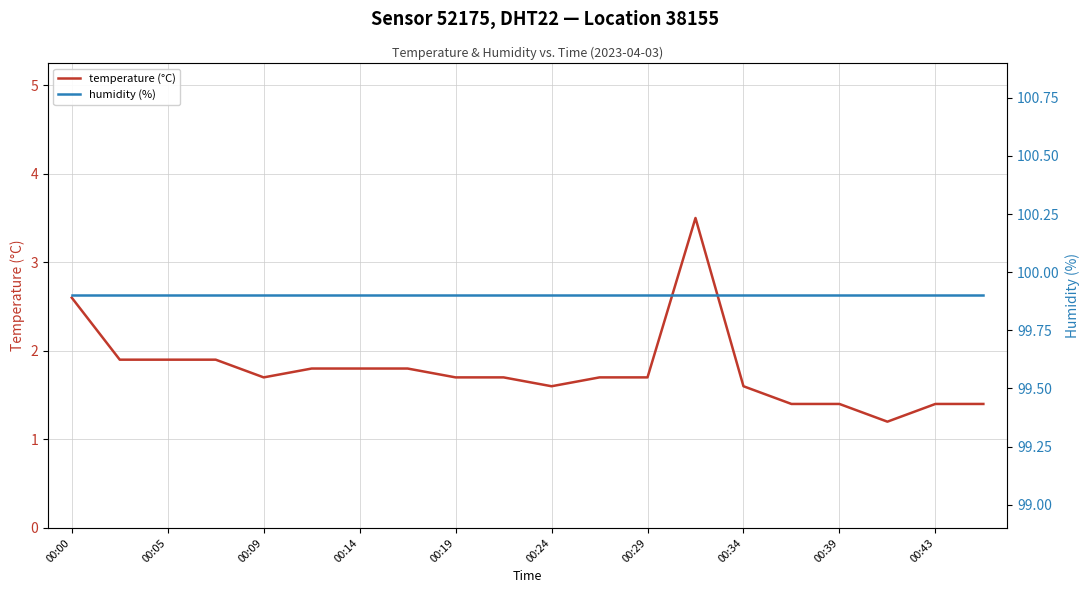

Reading left to right, what are all the values shown in this chart?

temperature (°C): 2.6	1.9	1.9	1.9	1.7	1.8	1.8	1.8	1.7	1.7	1.6	1.7	1.7	3.5	1.6	1.4	1.4	1.2	1.4	1.4
humidity (%): 99.9	99.9	99.9	99.9	99.9	99.9	99.9	99.9	99.9	99.9	99.9	99.9	99.9	99.9	99.9	99.9	99.9	99.9	99.9	99.9